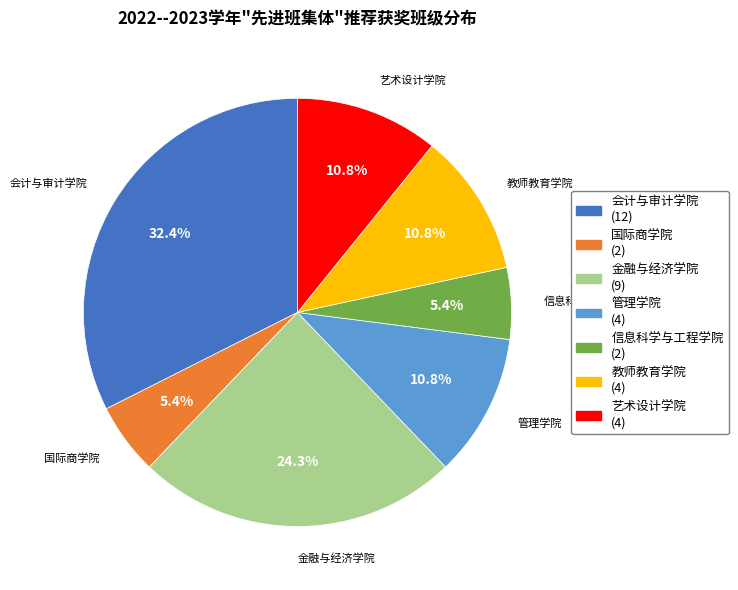

Which slice is the largest?

会计与审计学院